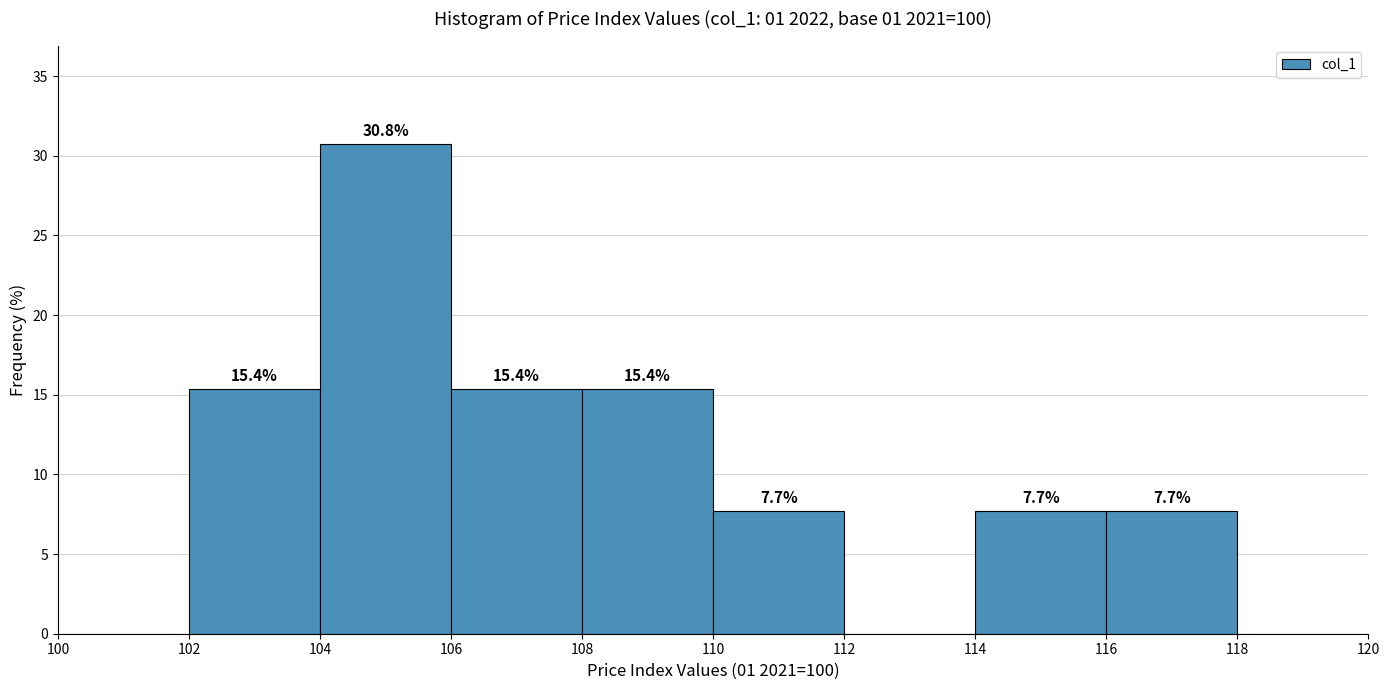

Over which range of the x-axis is the bar tallest?

104 to 106